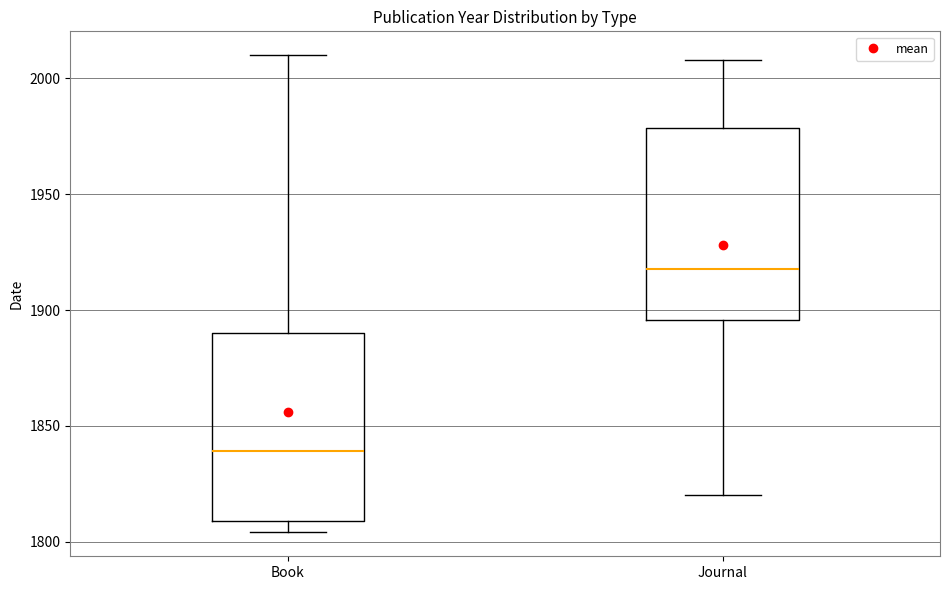

Where does the median line of the box for Book sit on the y-axis? The values are not printed on the chart, so give them approximately, as read against the axis.

1840